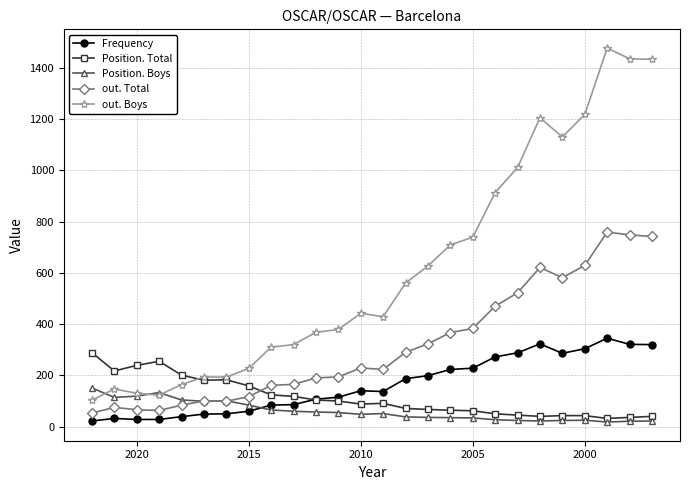

In Position. Total, how many points are lower than both neighbors (excluding endpoints)?

5